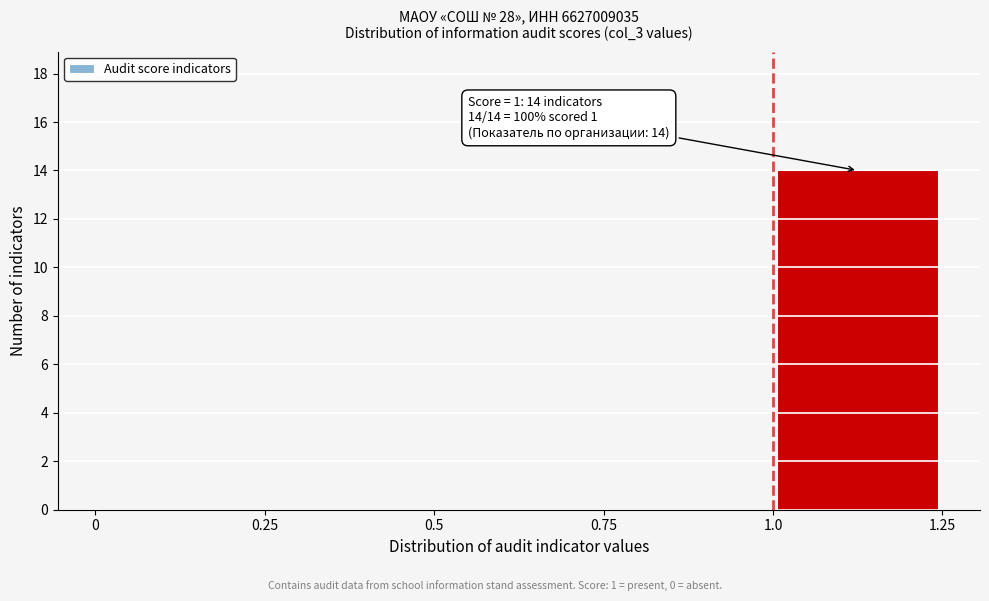

Which range on the x-axis has the tallest bar?

1.0 to 1.25